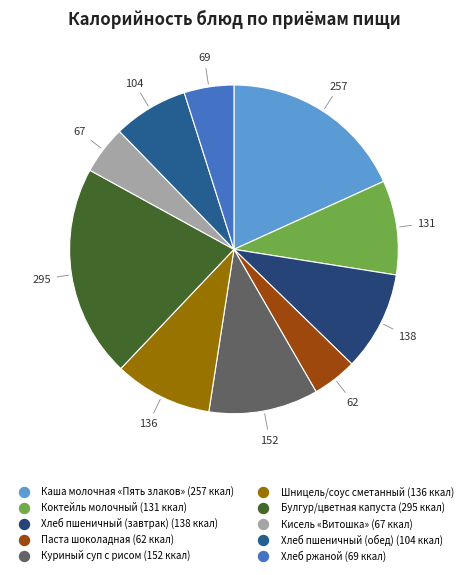

To the nearest percent, what is the difference between the Коктейль молочный and Кисель «Витошка» slice percentages?

5%